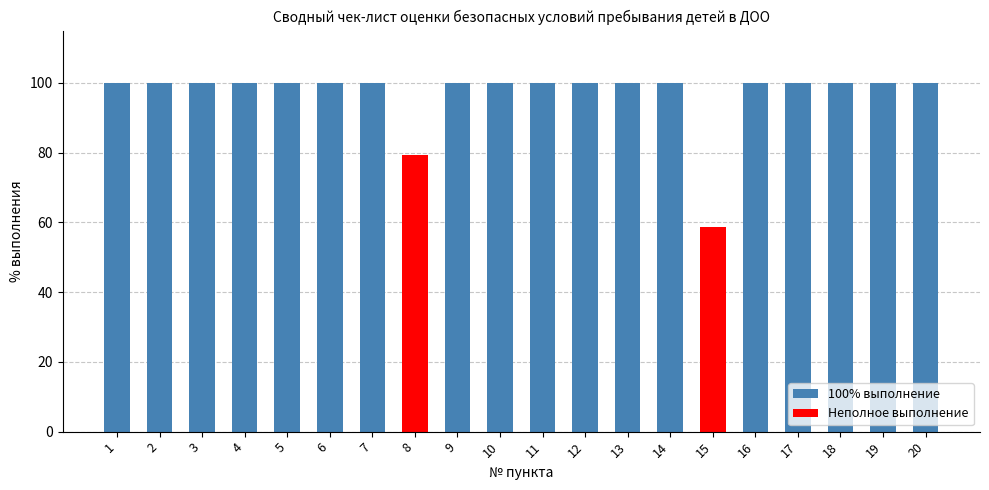

What value does the data have at 2?

100.0